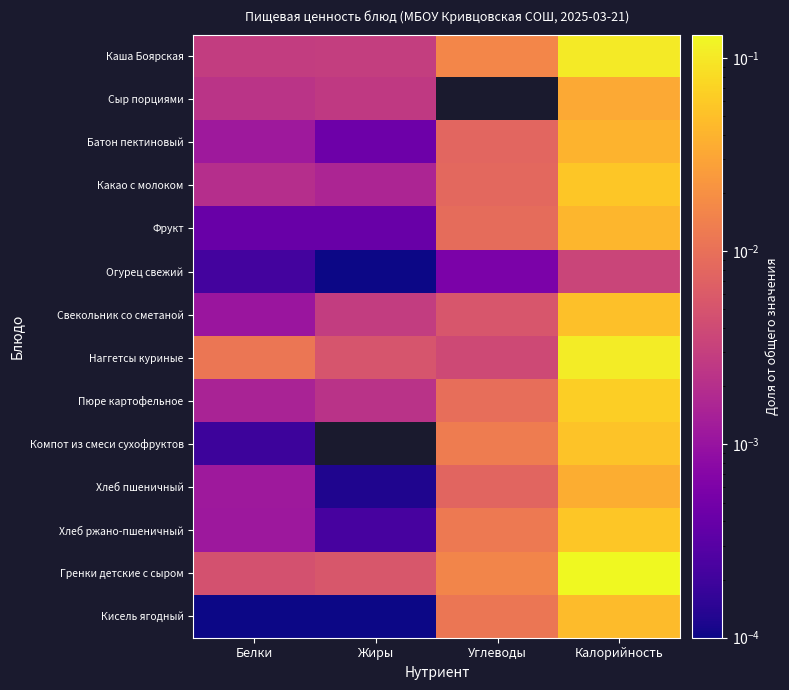

Rank the series at Углеводы from highest to lowest value.

Каша Боярская, Гренки детские с сыром, Компот из смеси сухофруктов, Хлеб ржано-пшеничный, Кисель ягодный, Пюре картофельное, Фрукт, Какао с молоком, Батон пектиновый, Хлеб пшеничный, Свекольник со сметаной, Наггетсы куриные, Огурец свежий, Сыр порциями